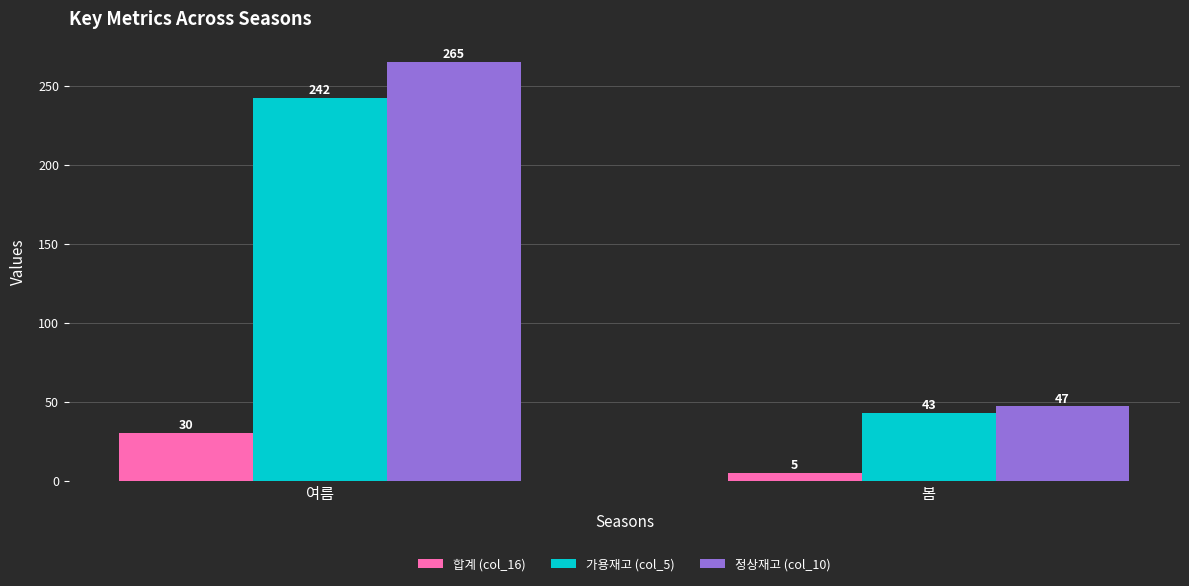

What is the total value across all series at 봄?

95